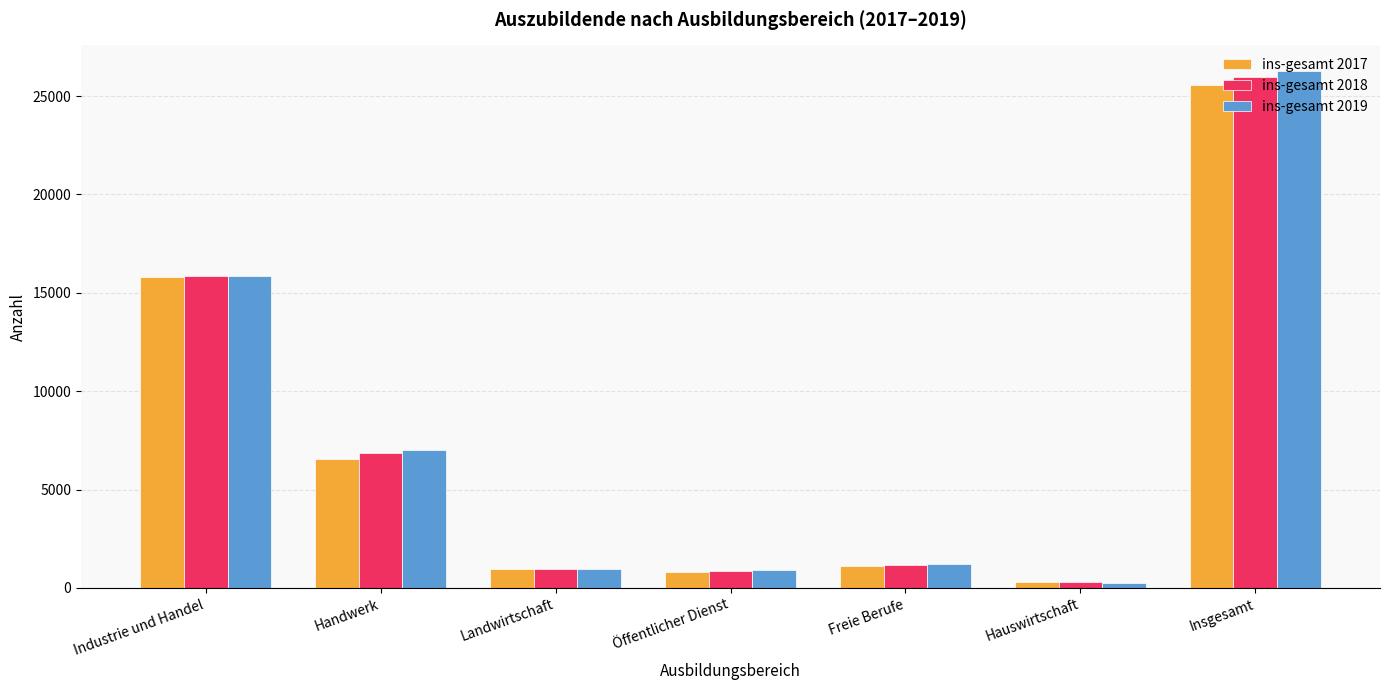

What is the label of the 6th bar from the right?

Handwerk